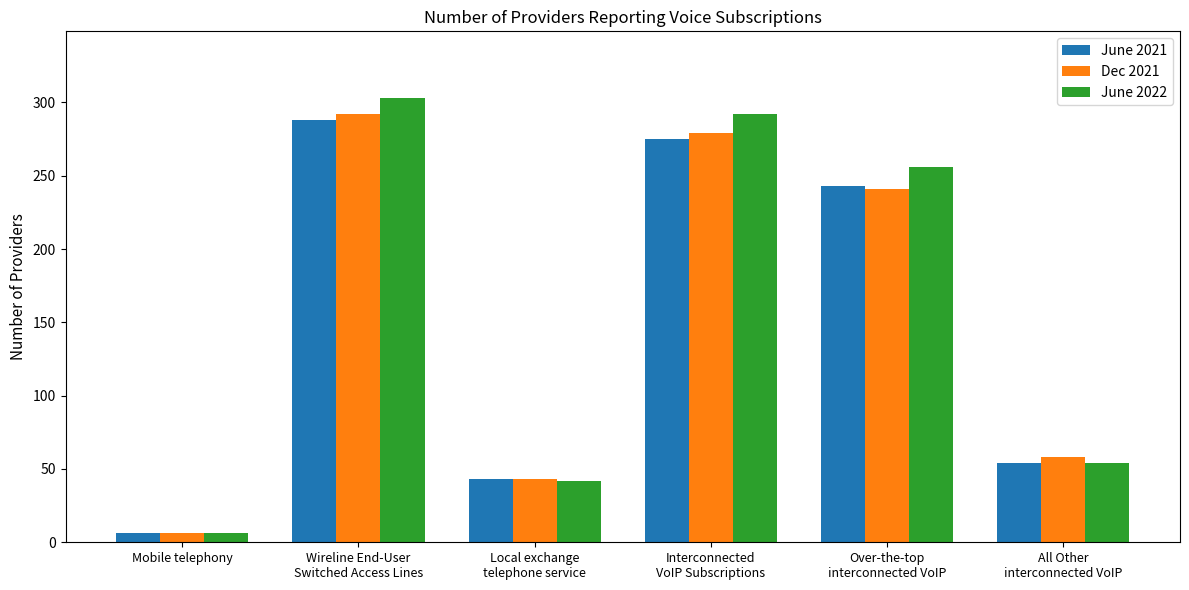

What is the lowest value of the June 2021 series?

6